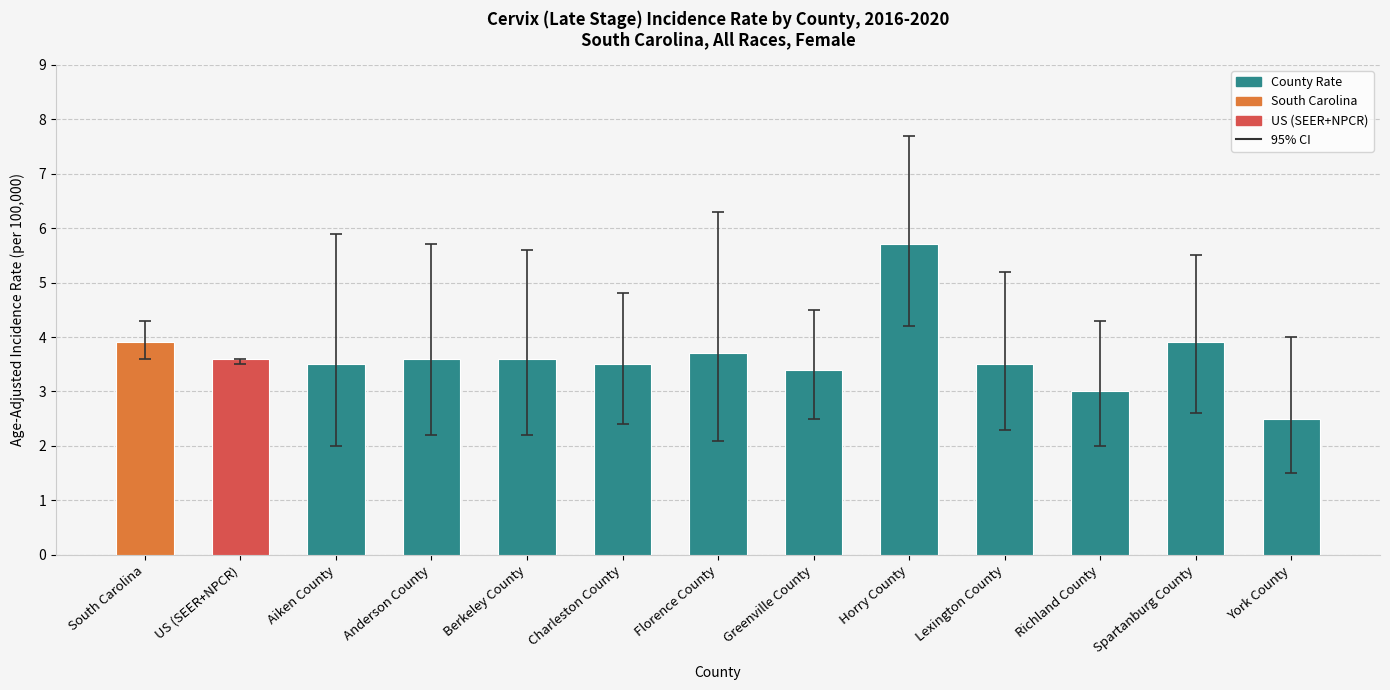

Reading right to left, extract all data points from this chart.

York County=2.5	Spartanburg County=3.9	Richland County=3.0	Lexington County=3.5	Horry County=5.7	Greenville County=3.4	Florence County=3.7	Charleston County=3.5	Berkeley County=3.6	Anderson County=3.6	Aiken County=3.5	US (SEER+NPCR)=3.6	South Carolina=3.9